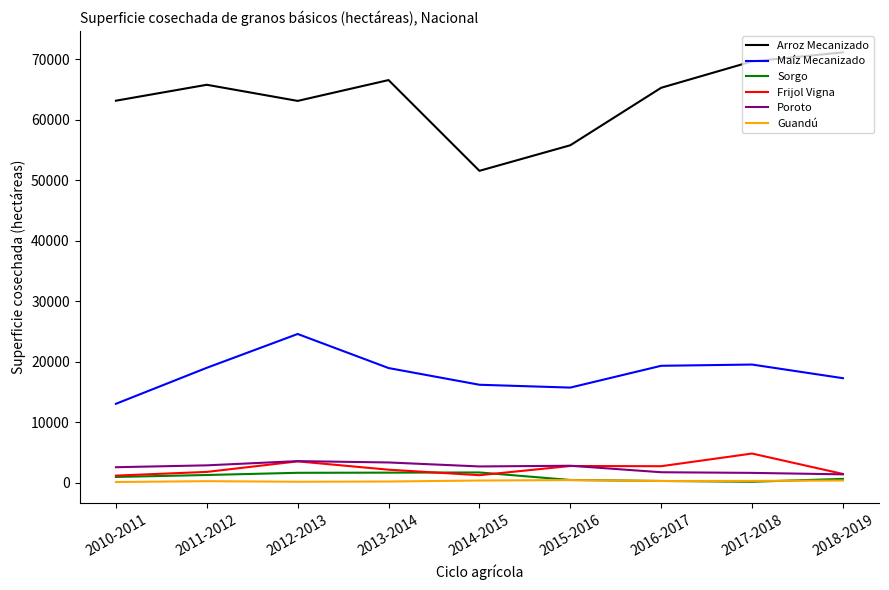

What position from the left is 2017-2018?

8